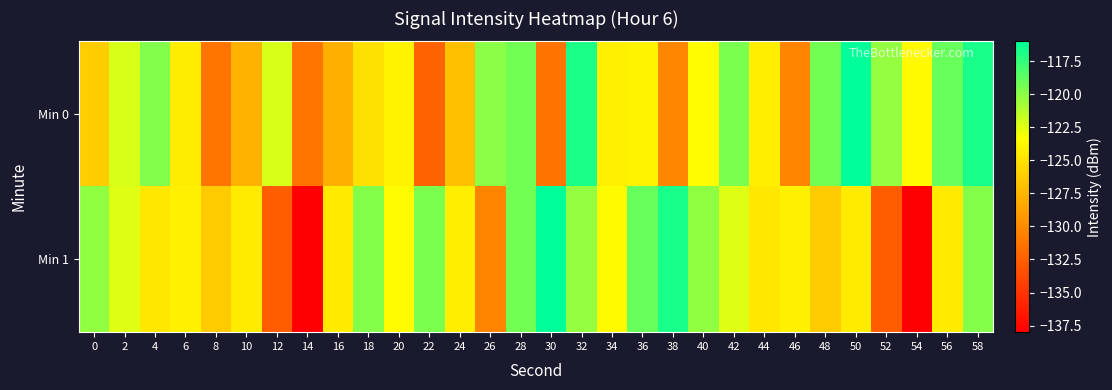

Between 6 and 38, which series saw the biggest shift?

Min 1